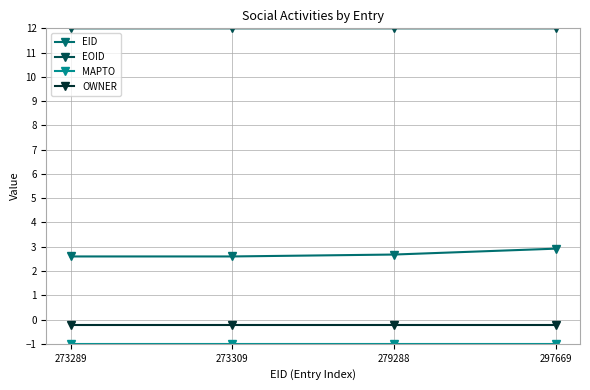

The EID series shows 2.9 at 297669. True or false?

True